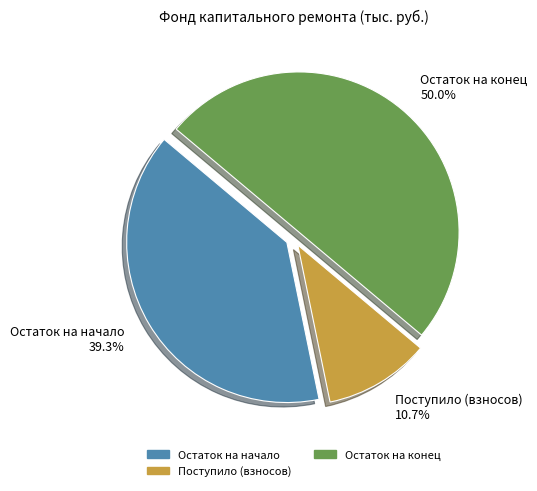

Does Поступило (взносов) account for over 50% of the chart?

No